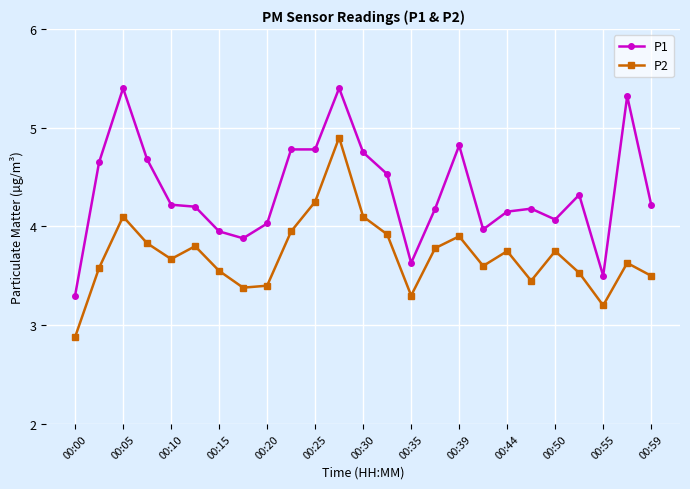

What is the difference between the maximum and minimum values in the P1 series?

2.1